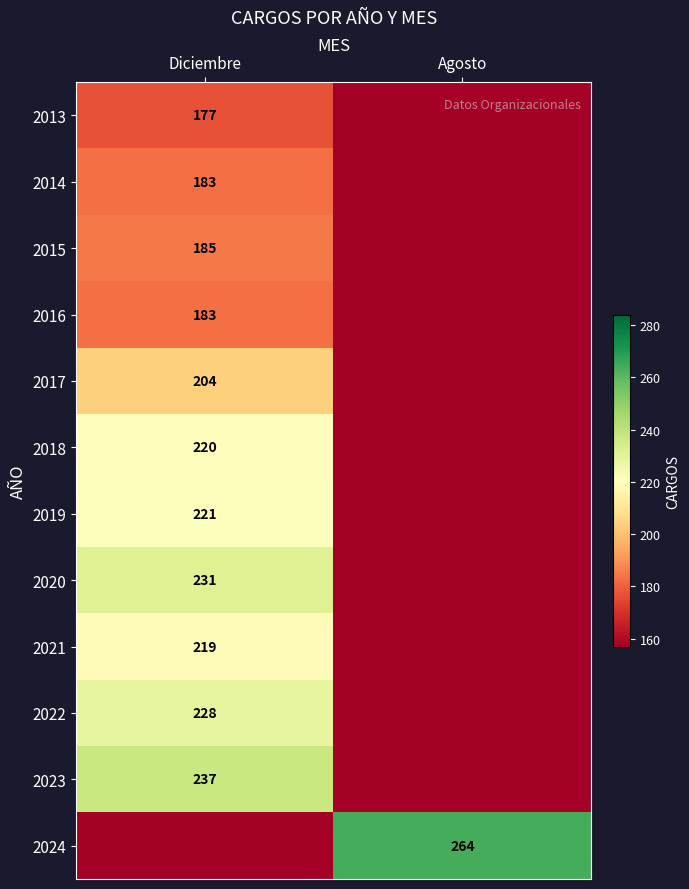

At which category is the sum across all series the highest?

Diciembre